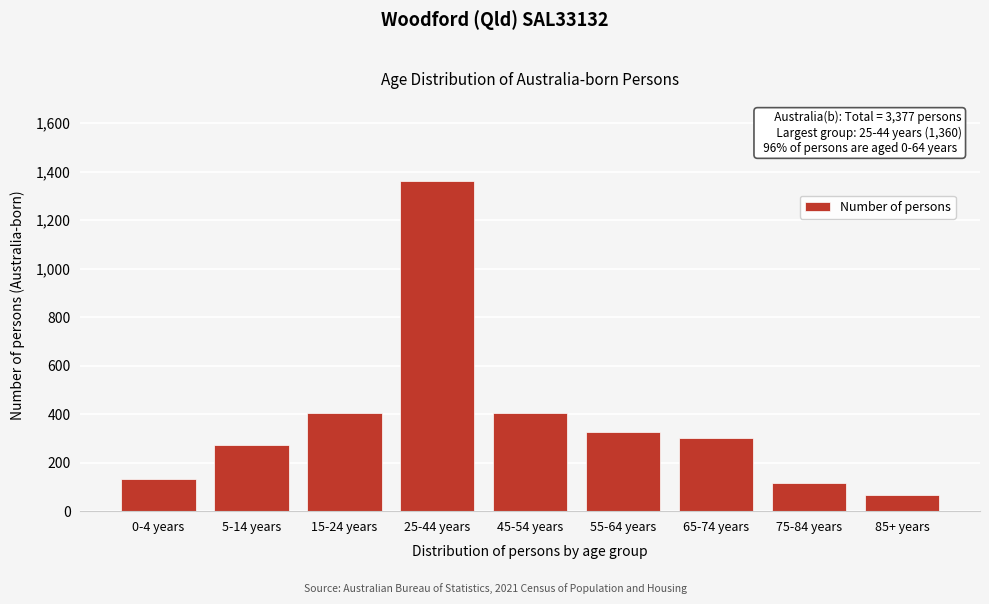

What is the label of the 1st bar from the right?

85+ years